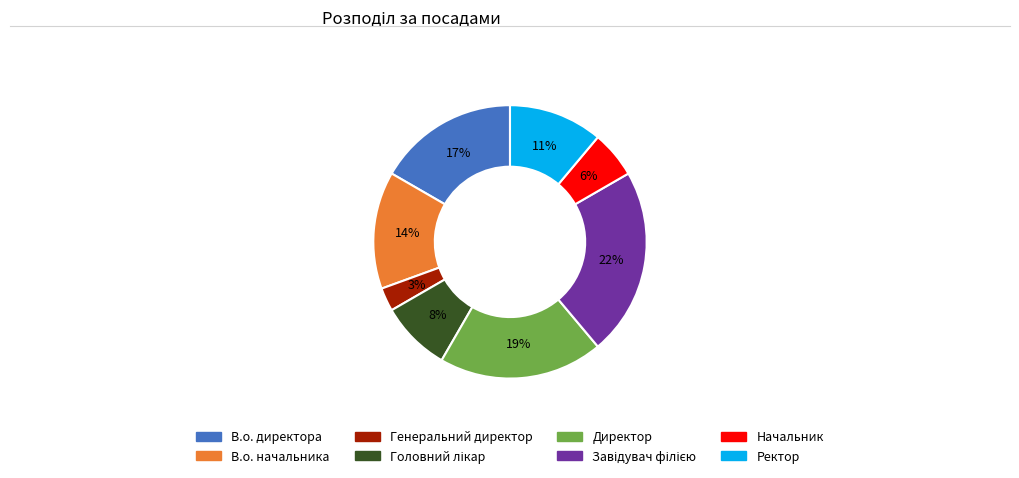

To the nearest percent, what is the combined percentage of Генеральний директор and В.о. начальника?

17%